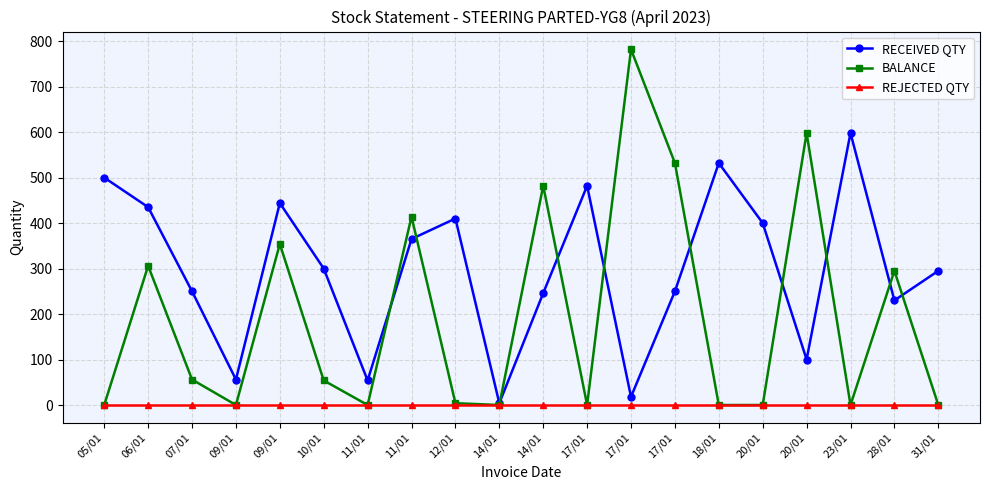

How many categories are shown in the chart?

20